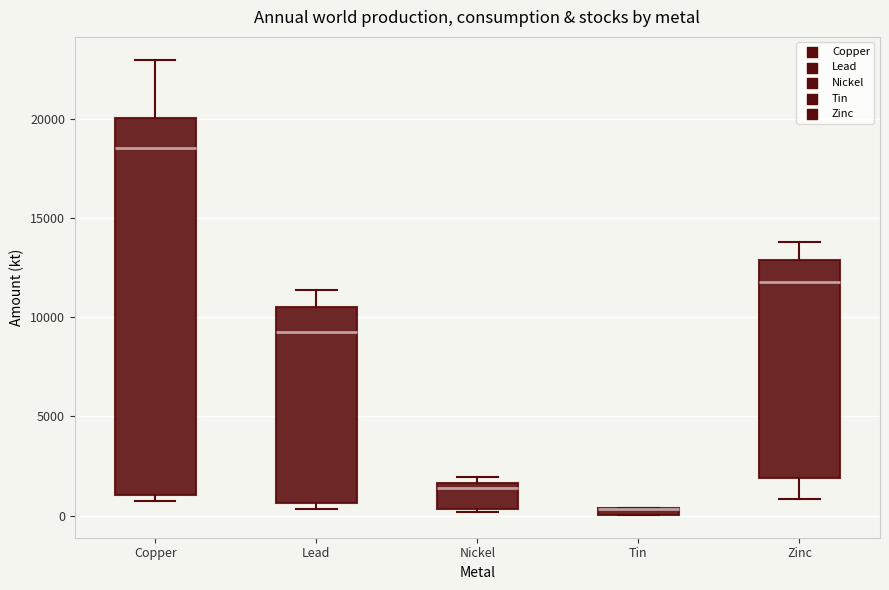

Which box is the tallest, from its lower edge to its upper edge?

Copper